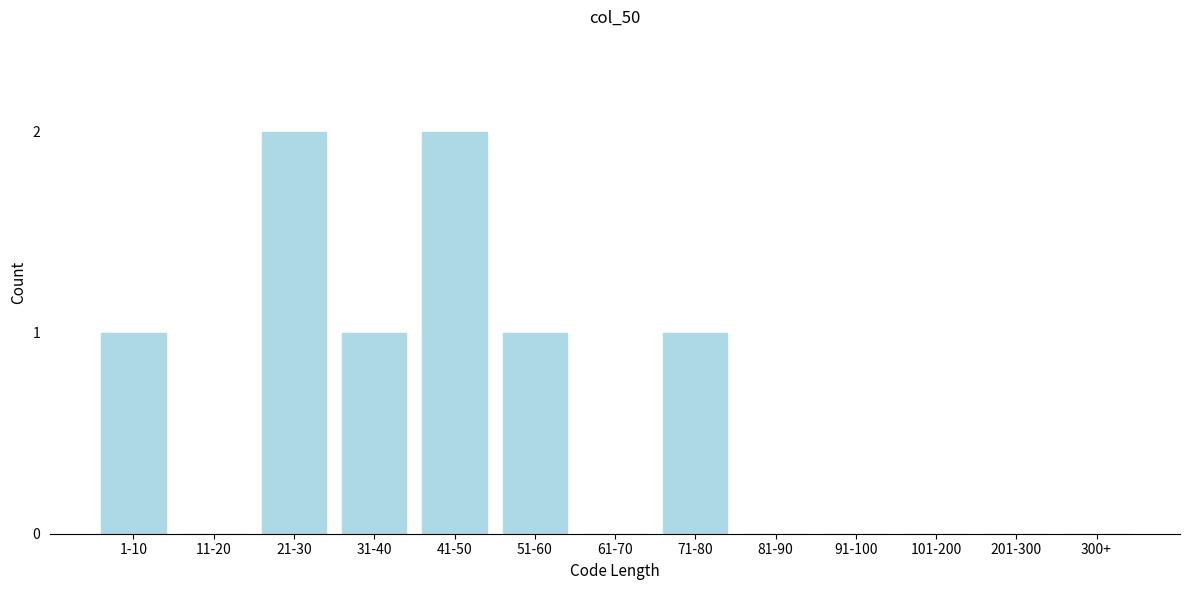

Reading right to left, what are all the values shown in this chart?

300+=0	201-300=0	101-200=0	91-100=0	81-90=0	71-80=1	61-70=0	51-60=1	41-50=2	31-40=1	21-30=2	11-20=0	1-10=1